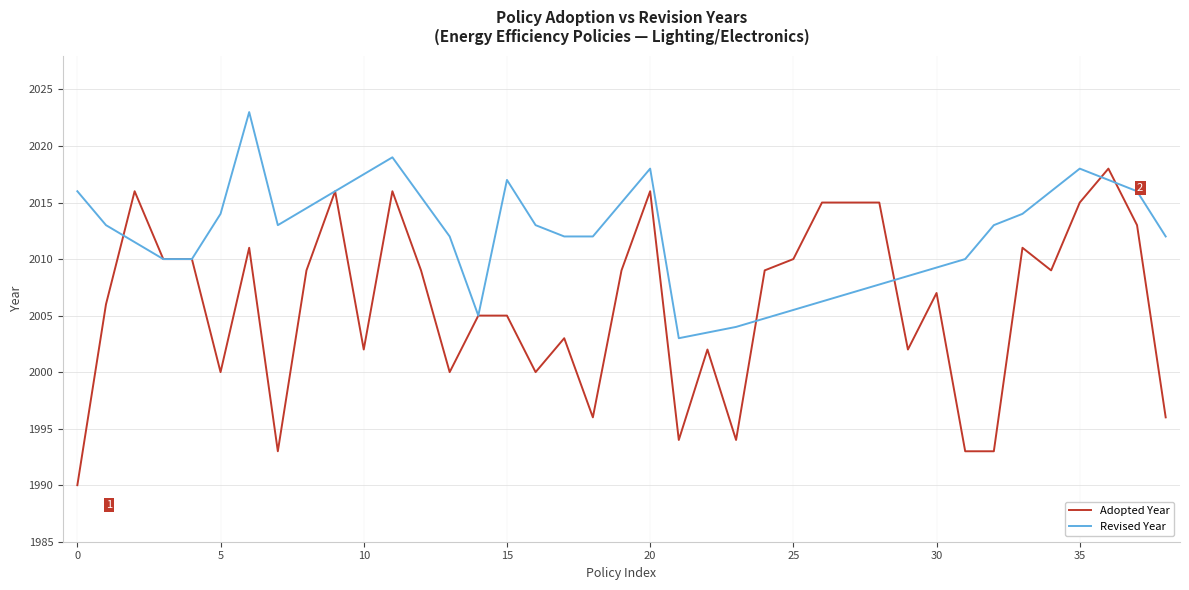

Read the value at 22.

2002